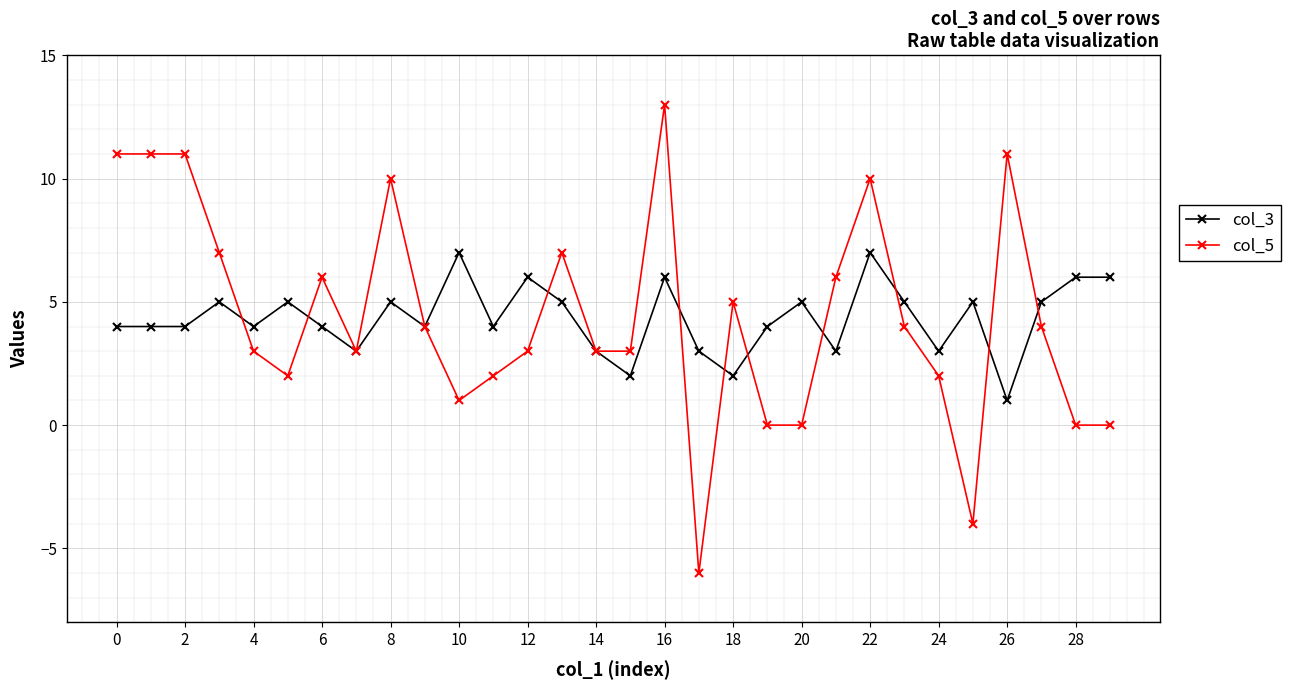

What is the minimum value for col_5?

-6